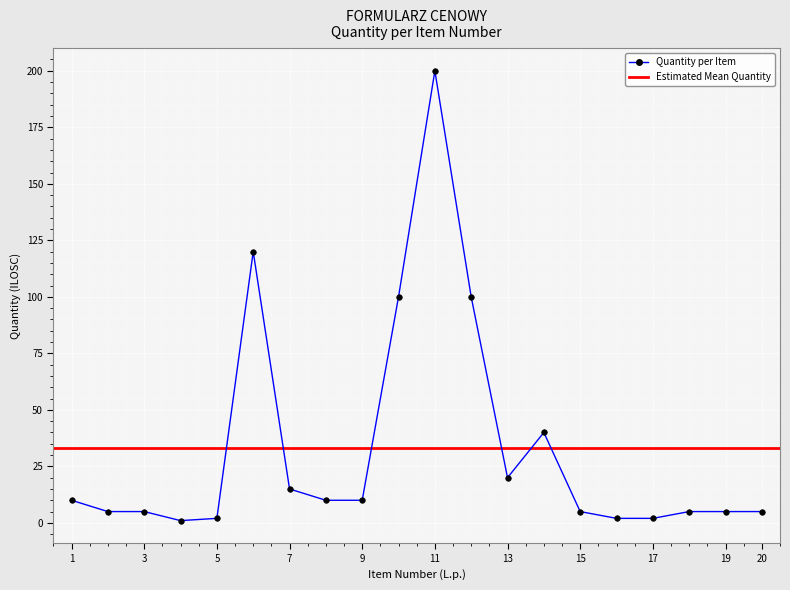

What is the difference between the maximum and minimum values?

199